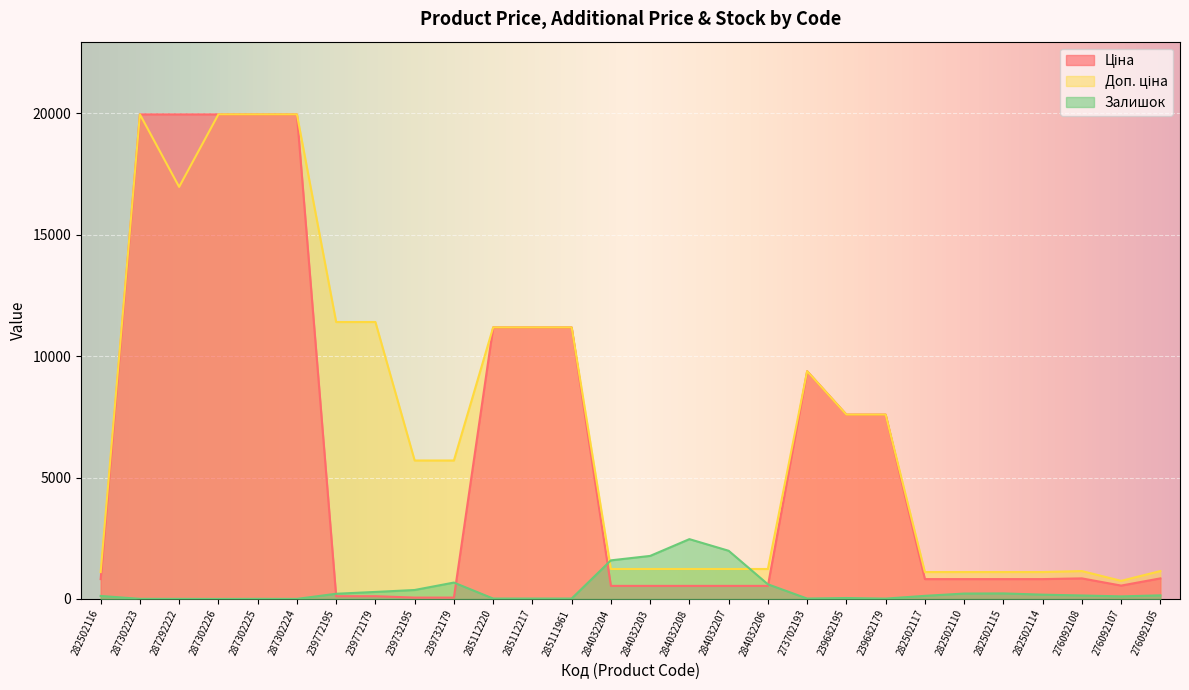

True or false: Залишок has more than 2 interior local peaks.

True